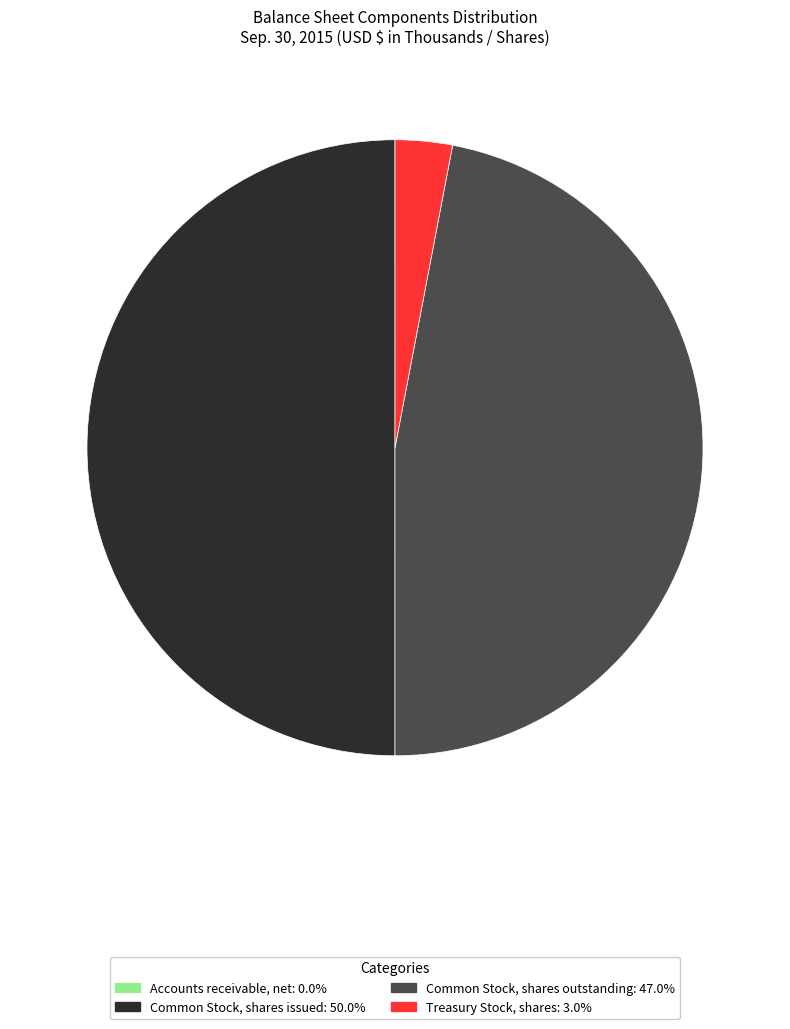

What is the ratio of the value at Common Stock, shares issued to the value at Treasury Stock, shares?

16.7